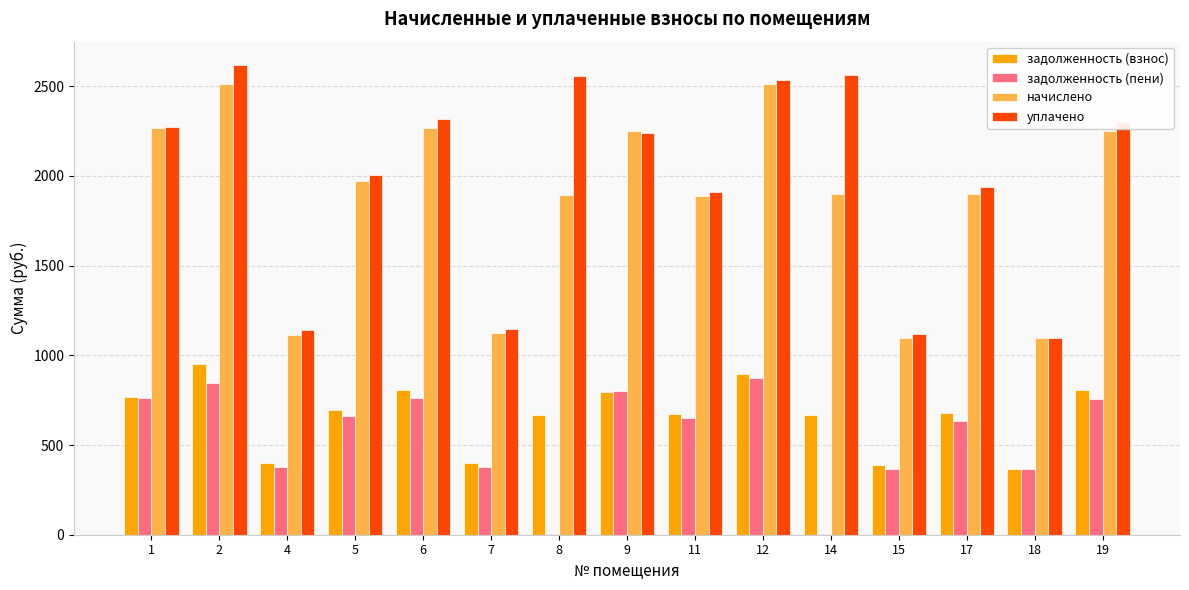

What is the maximum value shown in the chart?

2617.2